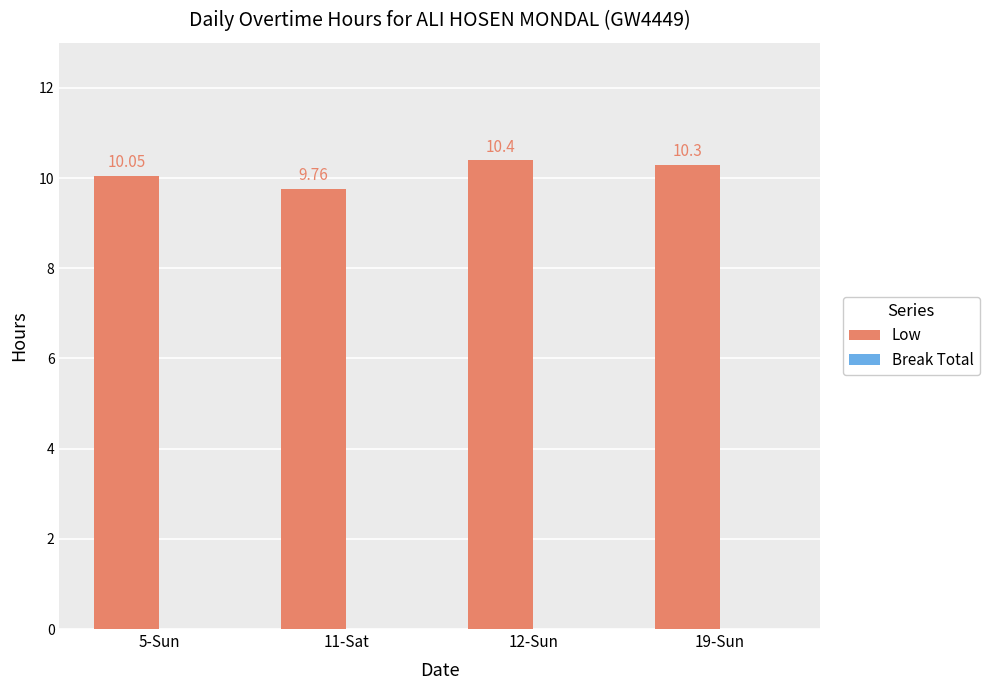

What is the label of the 3rd bar from the left?

12-Sun